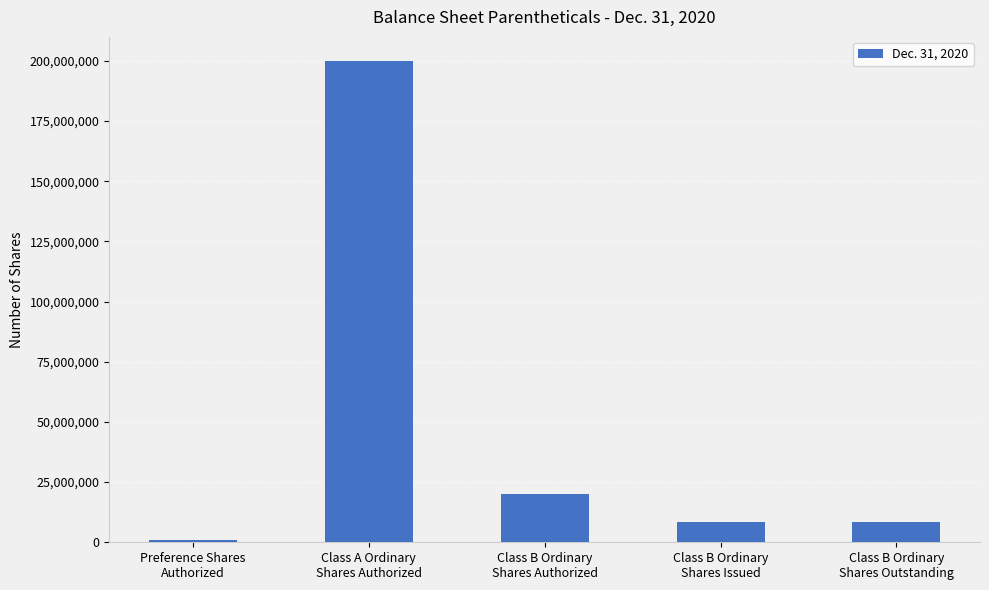

What is the change in value from Class A Ordinary
Shares Authorized to Class B Ordinary
Shares Issued?

-191375000